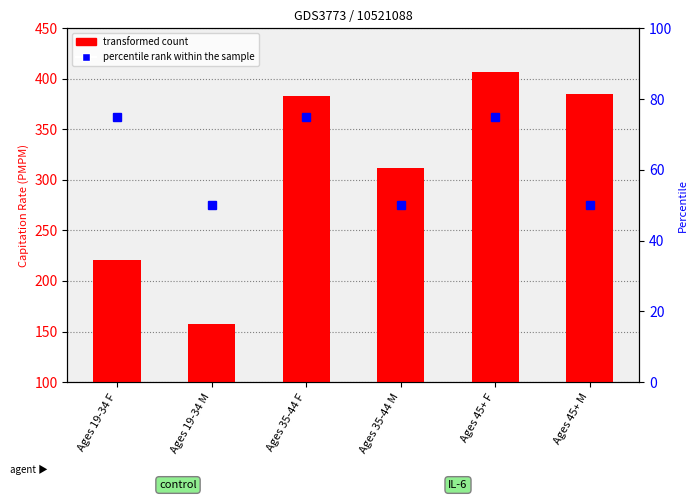

The percentile rank within the sample series shows 37.3 at Ages 19-34 F. True or false?

False